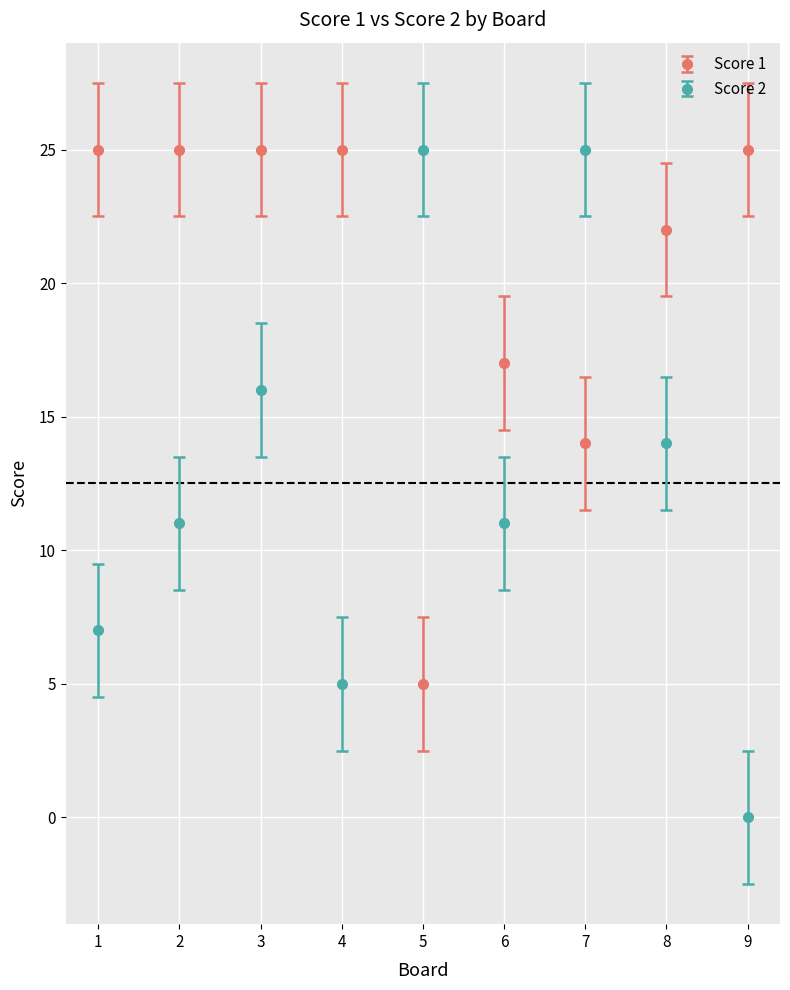

Between 1 and 8, which series saw the biggest shift?

Score 2